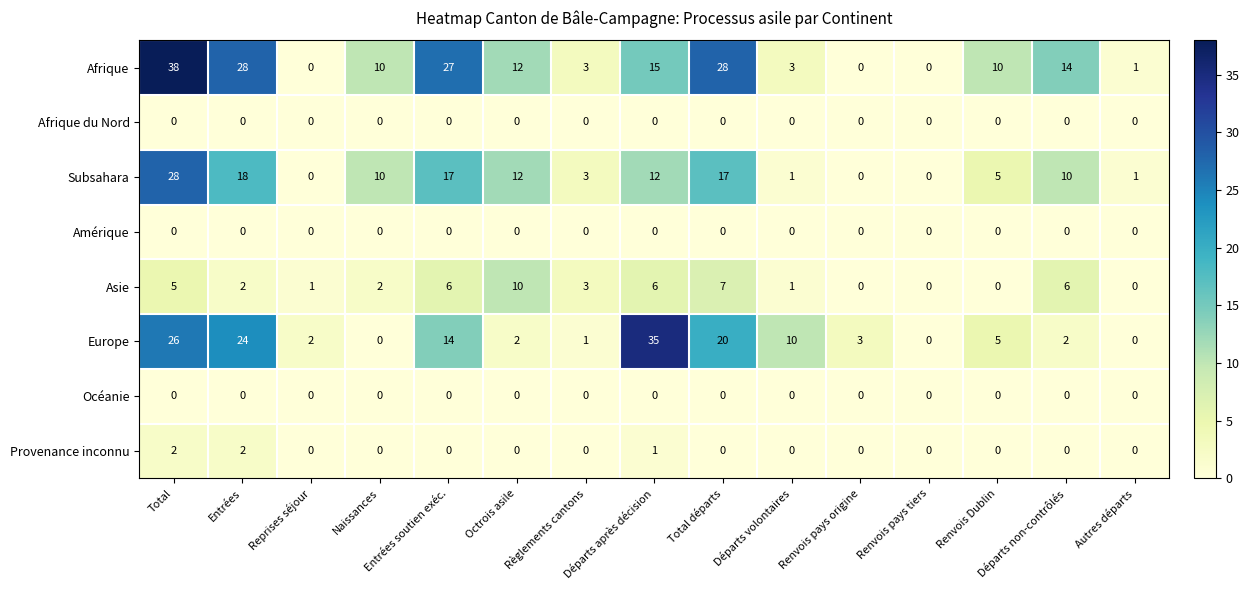

The Asie series shows 5 at Règlements cantons. True or false?

False